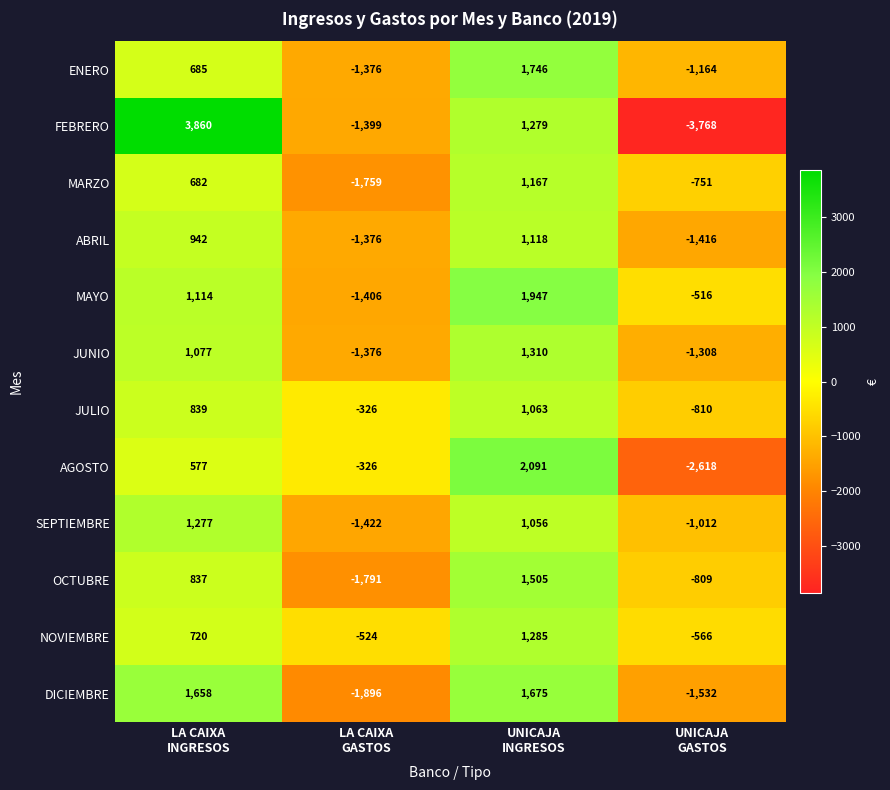

What is the highest value of the MAYO series?

1947